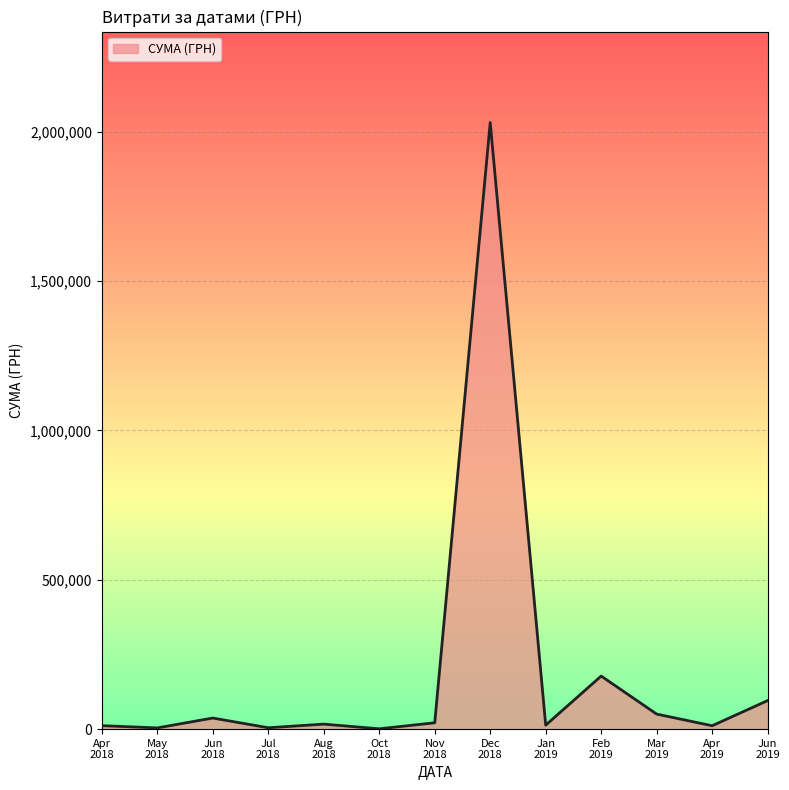

What is the difference between the maximum and minimum values?

2030060.8